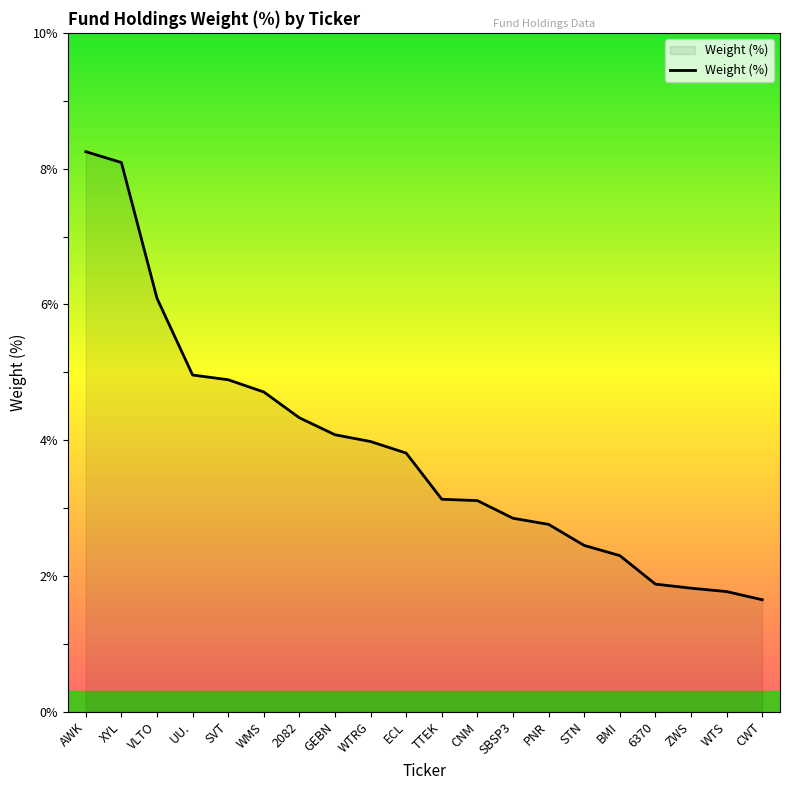

Count the number of categories in the chart.

20